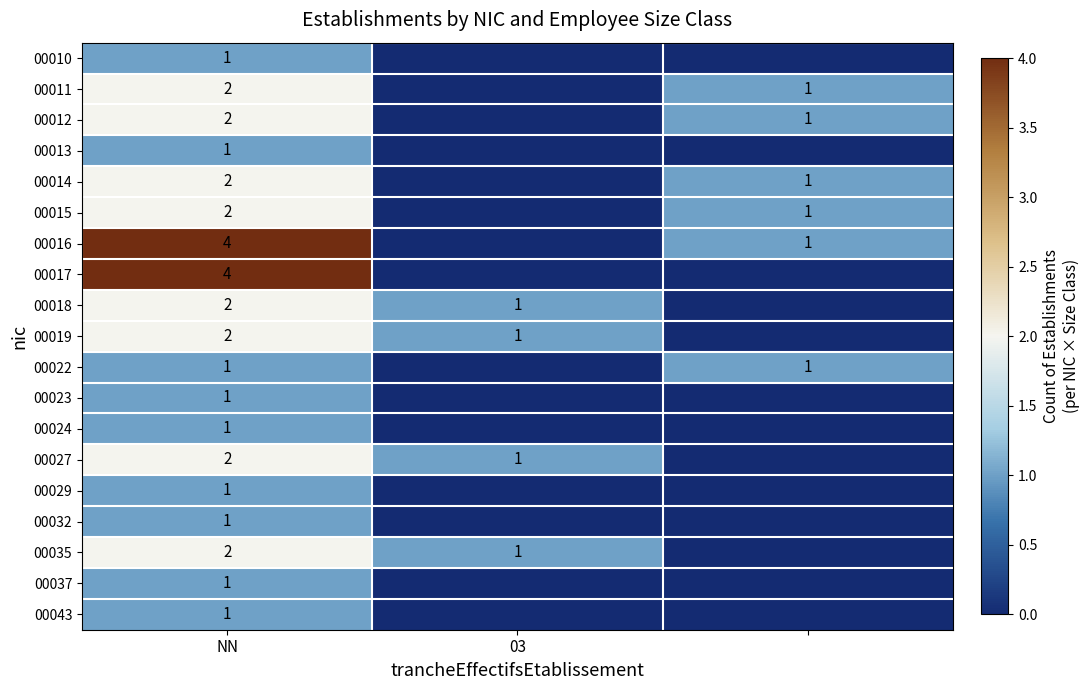

The 00018 series shows 2 at NN. True or false?

True